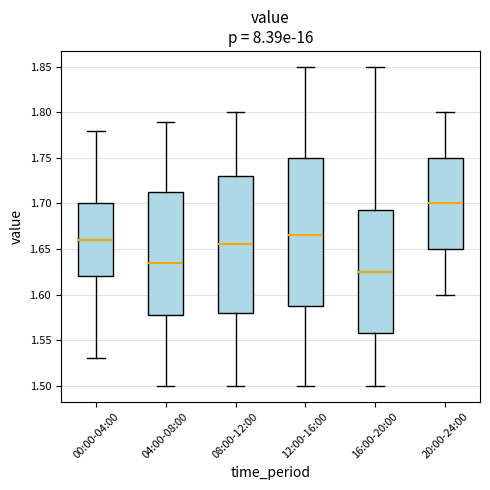

Reading left to right, transcribe this box plot: for each box, give where its median line is, the range the box spans, and where its two whiskers end, as read against the y-axis. The values are not printed on the chart, so give them approximately, as read against the axis.

00:00-04:00: median 1.660, box 1.620 to 1.700, whiskers 1.530 to 1.780
04:00-08:00: median 1.635, box 1.580 to 1.715, whiskers 1.500 to 1.790
08:00-12:00: median 1.655, box 1.580 to 1.730, whiskers 1.500 to 1.800
12:00-16:00: median 1.665, box 1.590 to 1.750, whiskers 1.500 to 1.850
16:00-20:00: median 1.625, box 1.560 to 1.695, whiskers 1.500 to 1.850
20:00-24:00: median 1.700, box 1.650 to 1.750, whiskers 1.600 to 1.800